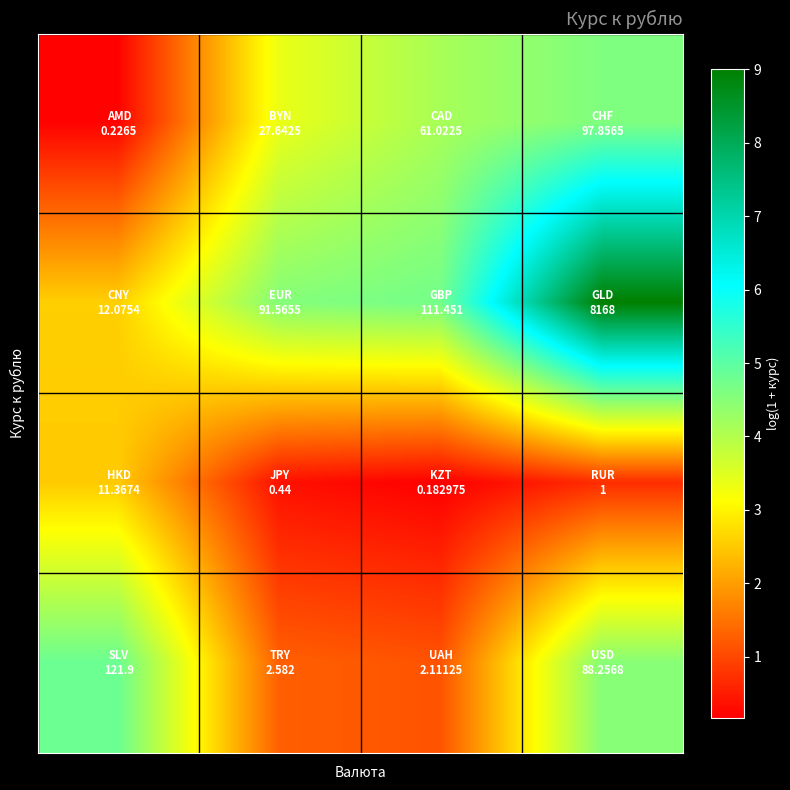

At which category does the chart reach its minimum across all series?

2